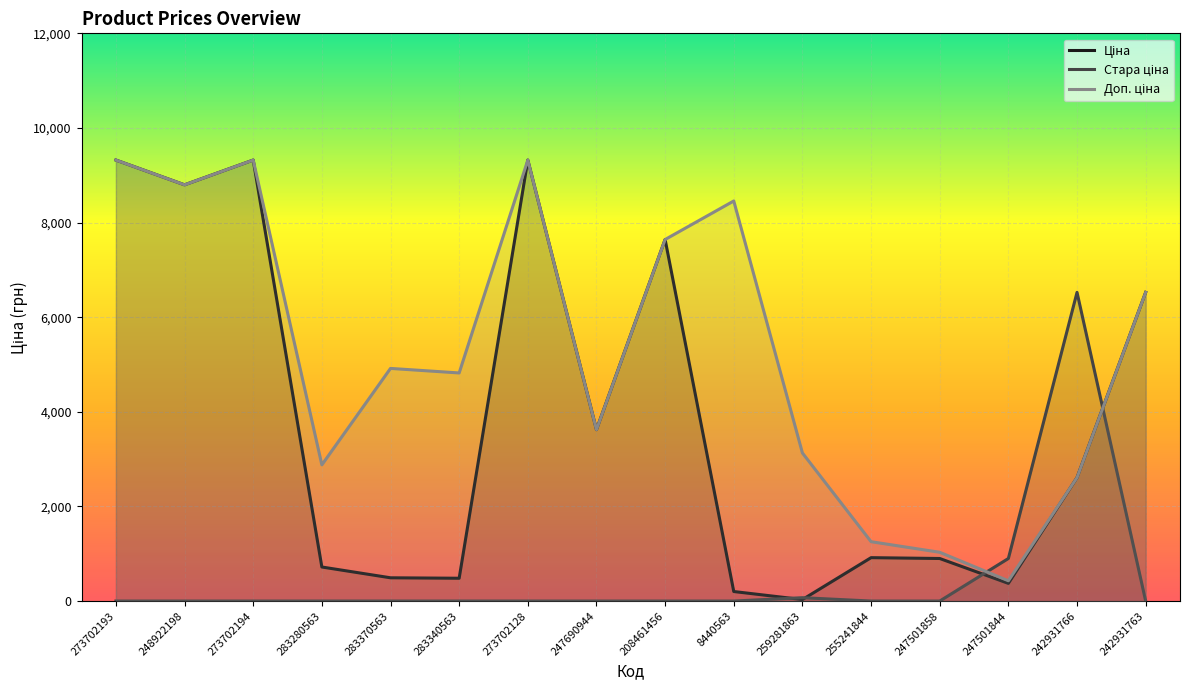

What is the total value across all series at 247501844?

1702.4